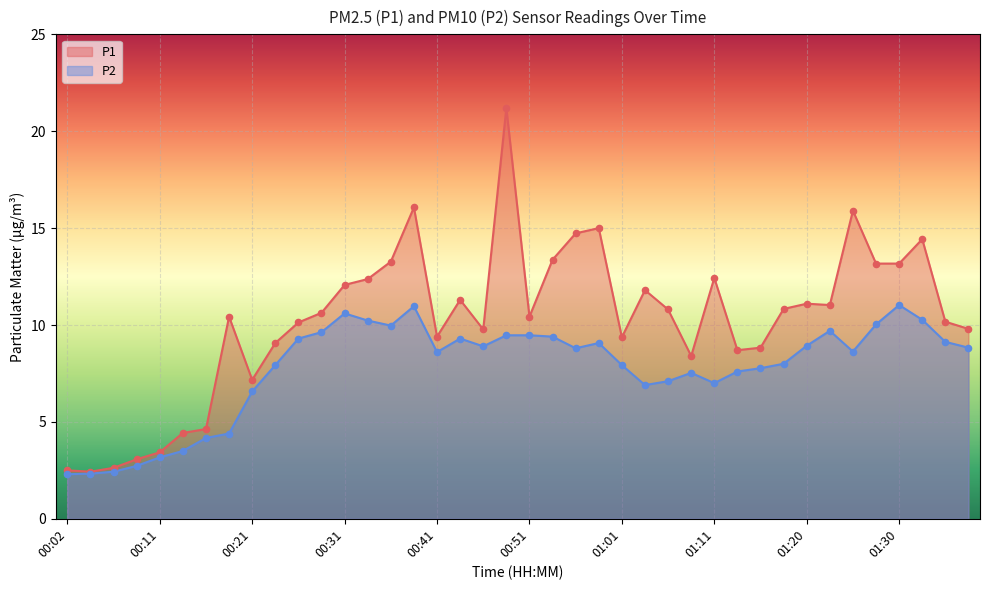

At which category is the sum across all series the highest?

00:48